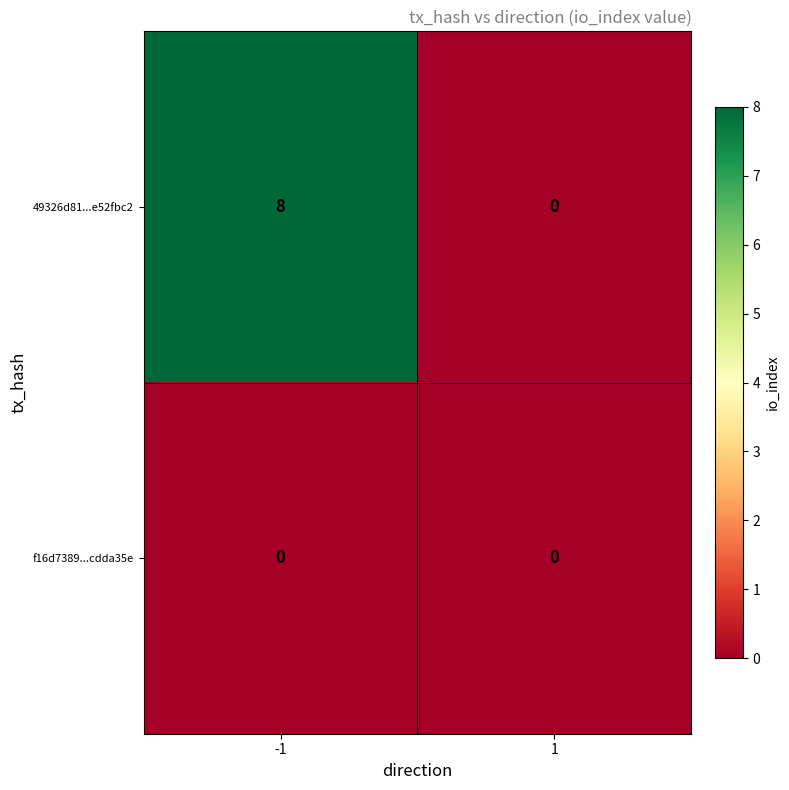

Which series has the largest total across all categories?

49326d81...e52fbc2